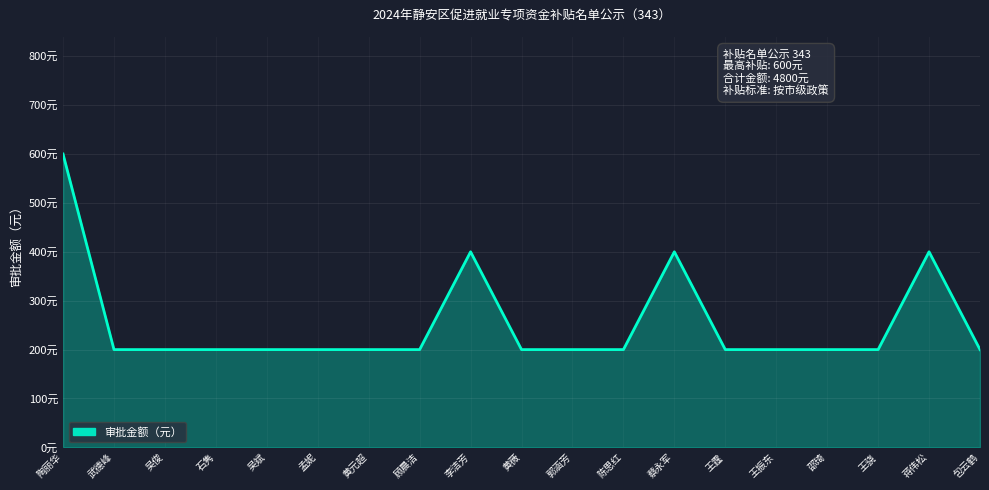

What is the ratio of the value at 郭涵芳 to the value at 包云鹤?

1.0